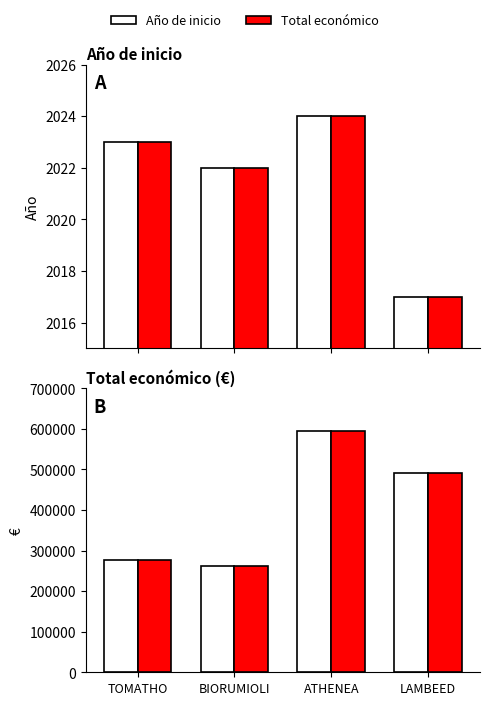

What position from the right is TOMATHO?

4